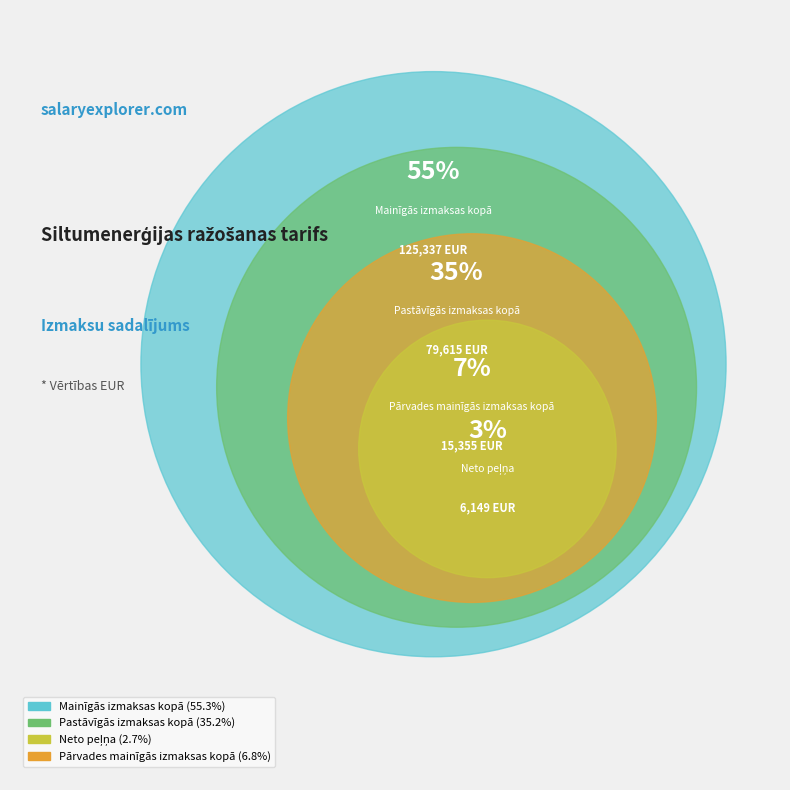

Rank the categories by value from highest to lowest.

Mainīgās izmaksas kopā, Pastāvīgās izmaksas kopā, Pārvades mainīgās izmaksas kopā, Neto peļņa